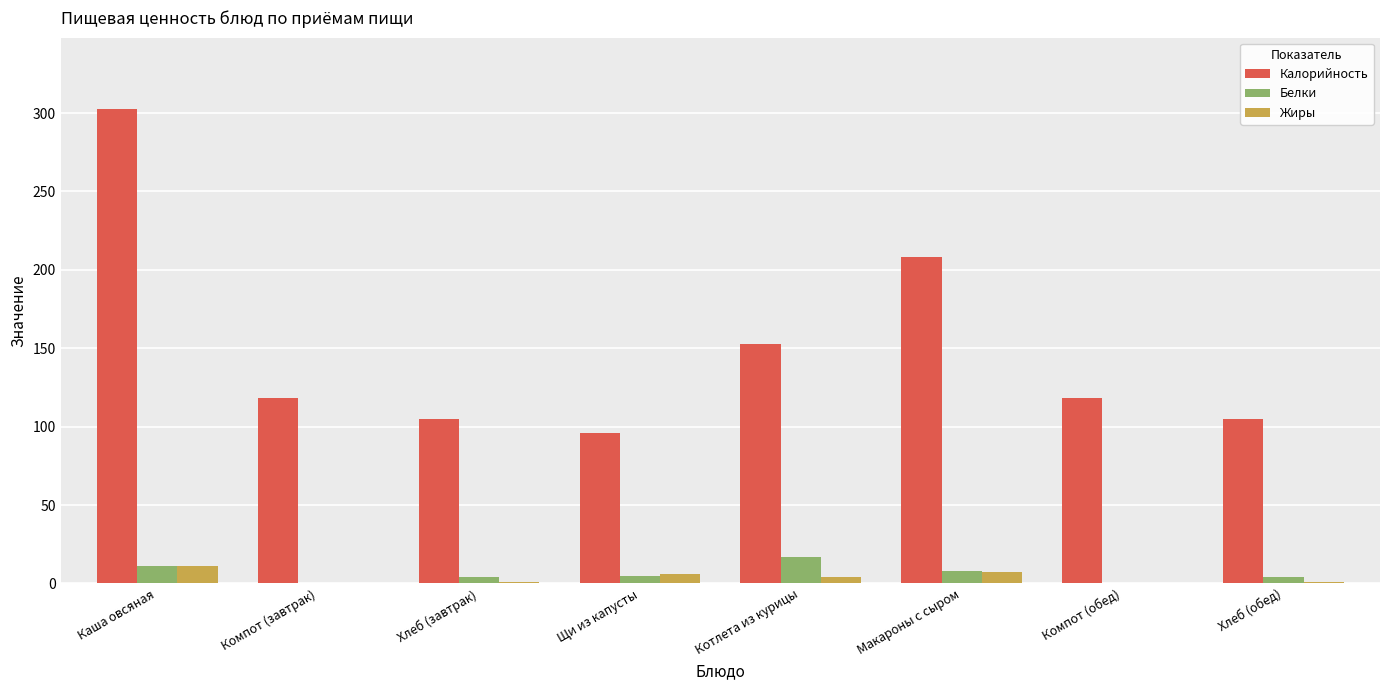

What is the sum of all Жиры values?

30.0